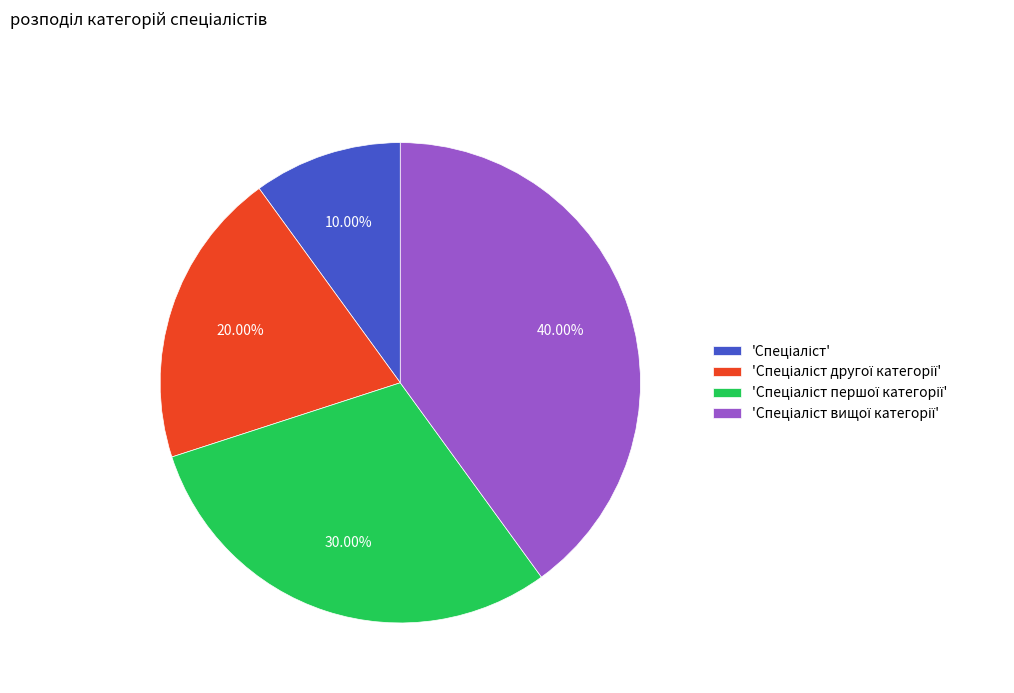

Does any single category account for the majority?

No